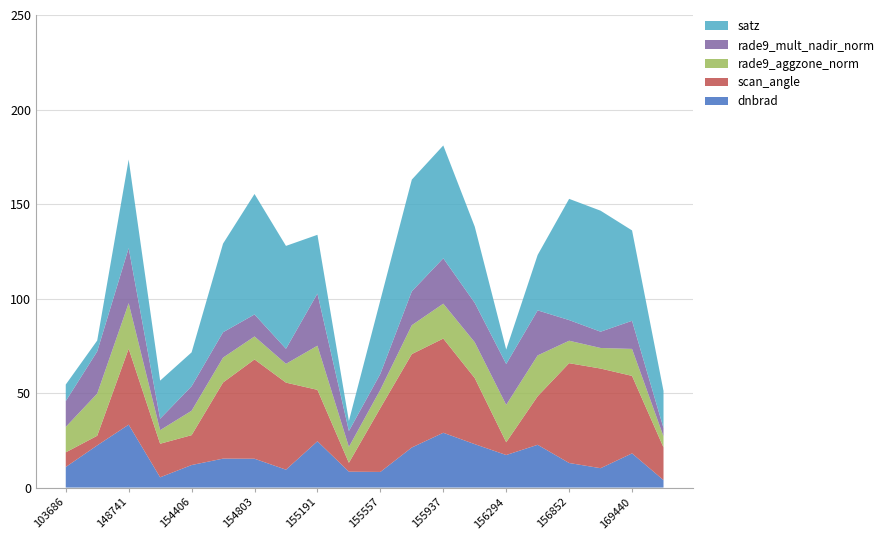

What is the total value across all series at 155937?

181.0